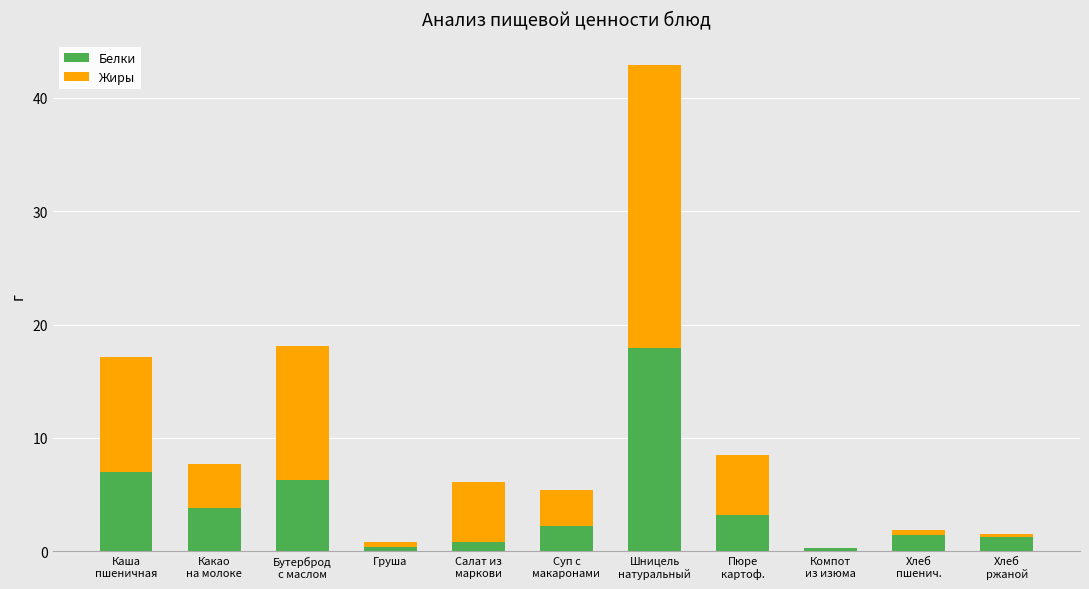

What is the highest value of the Белки series?

17.9